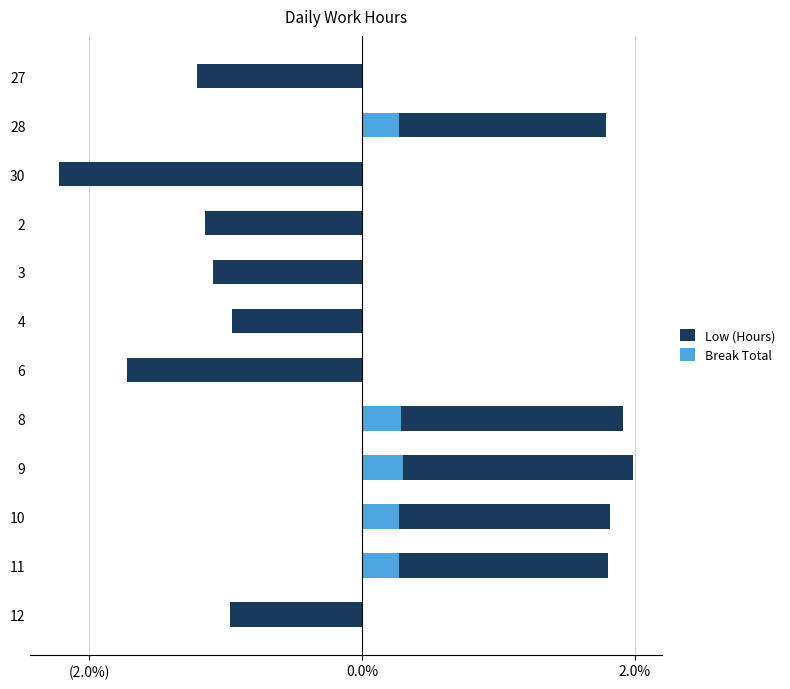

How many bars are there in each group?

2